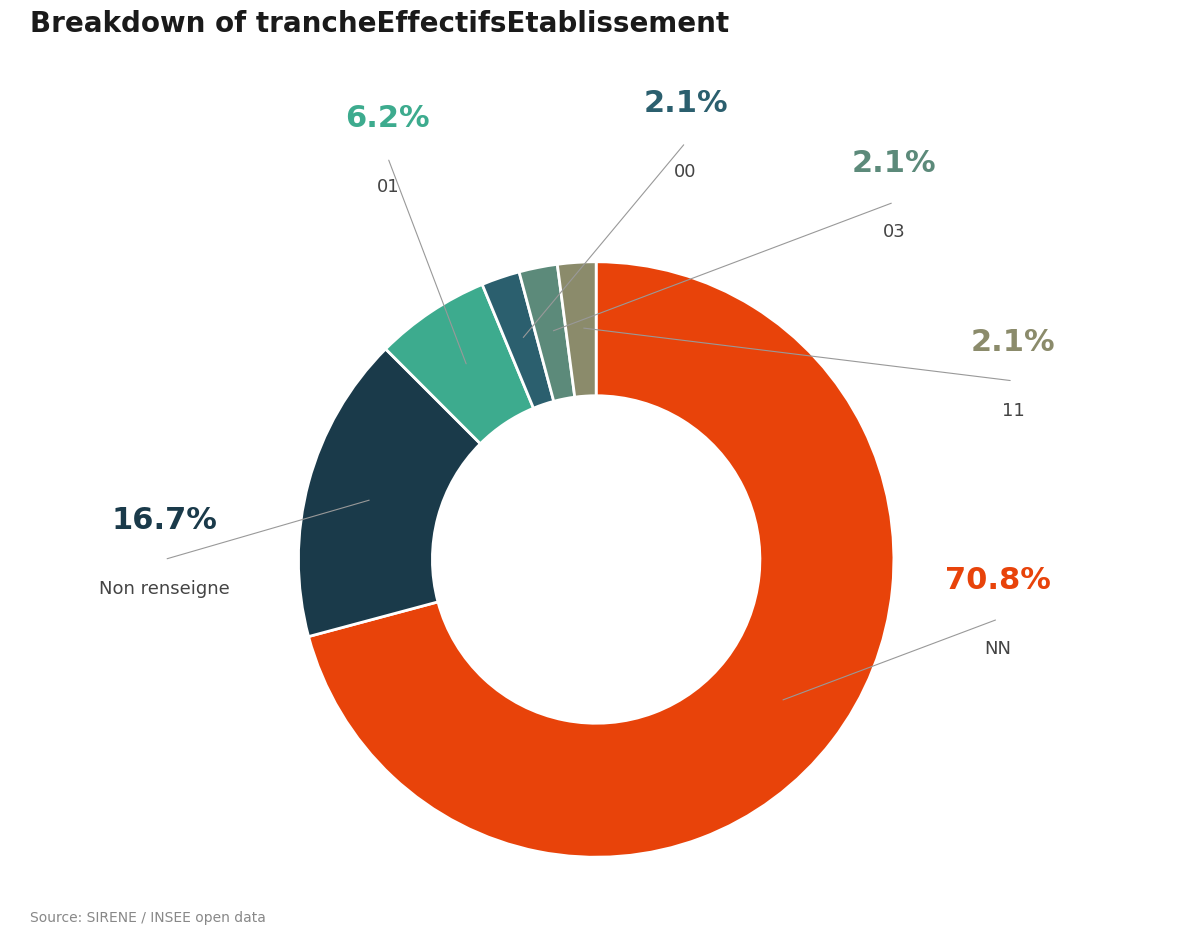

How many segments does this pie chart have?

6